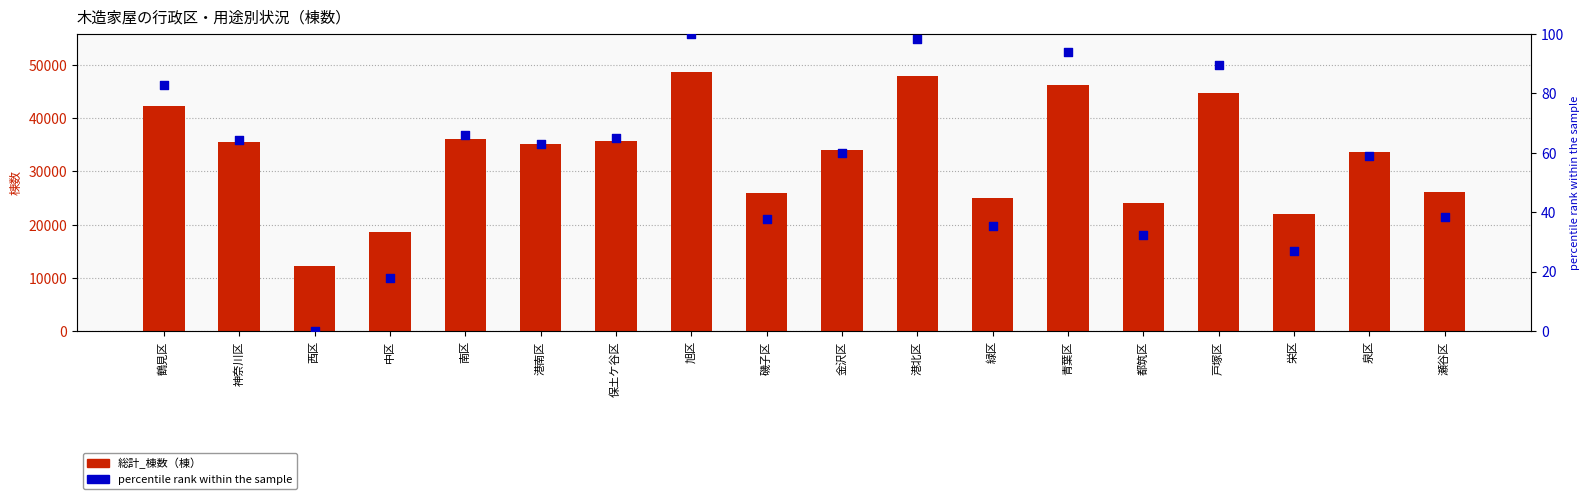

Which series reaches the maximum Y coordinate?

総計_棟数